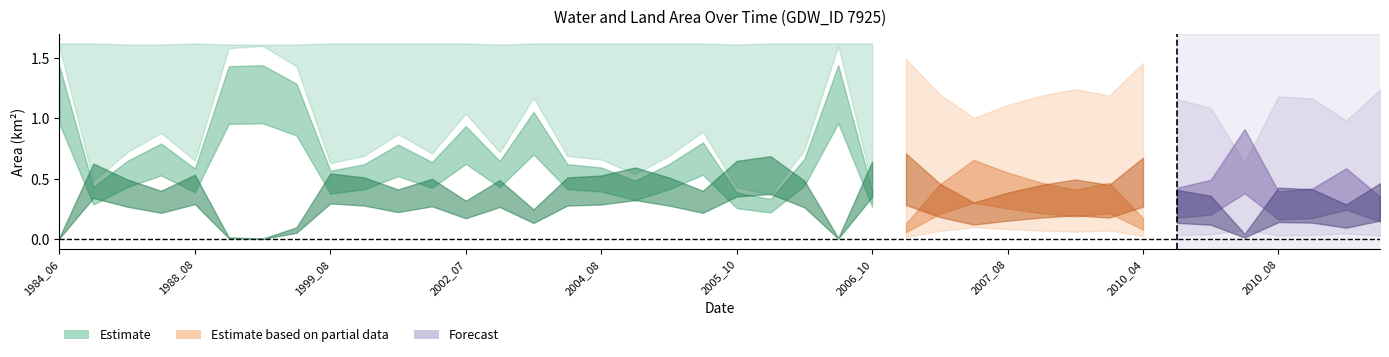

What is the minimum value for landArea?

0.2